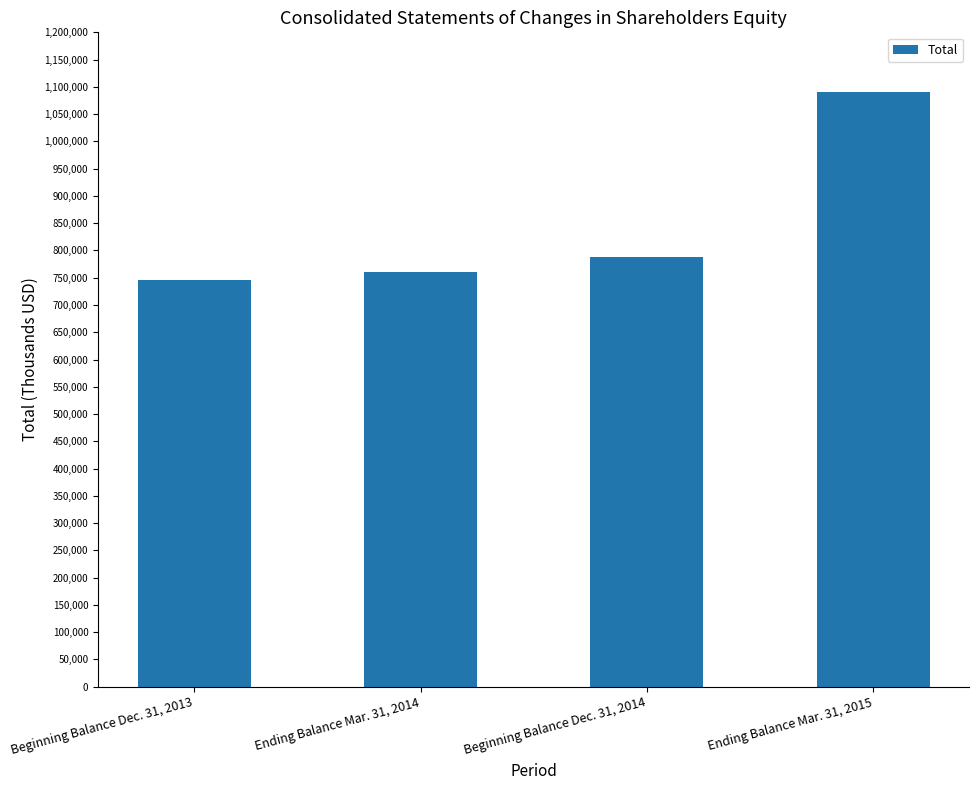

How many data points are less than 788190?

2